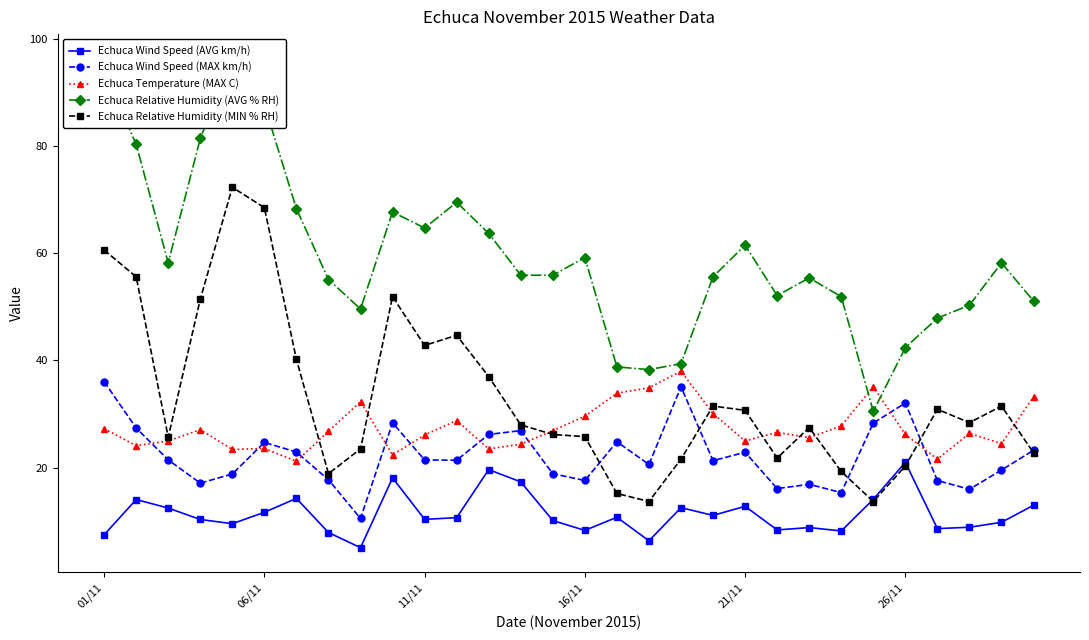

How many data points does each series have?

30